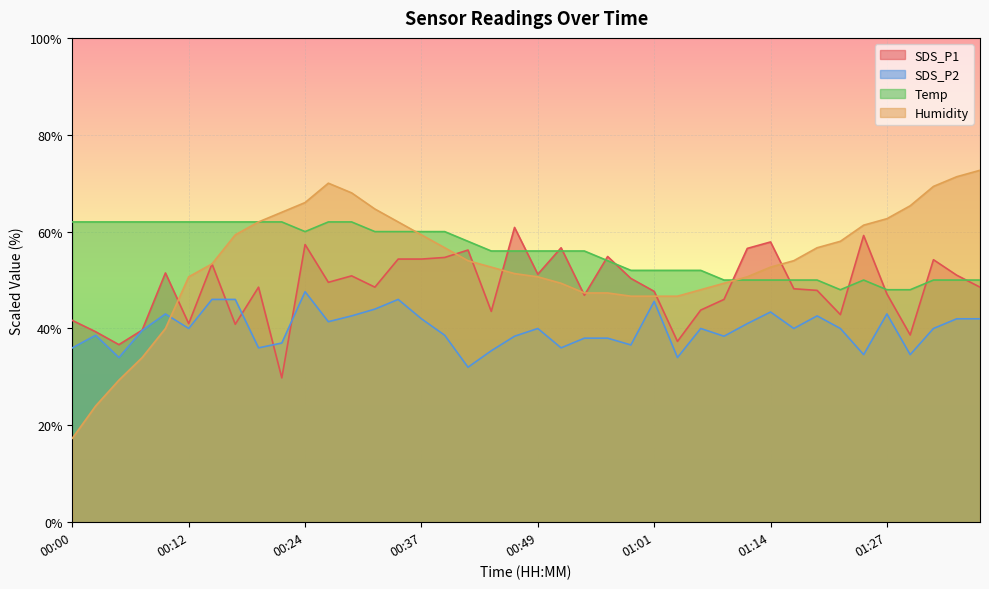

How many interior local valleys does the Temp series have?

2